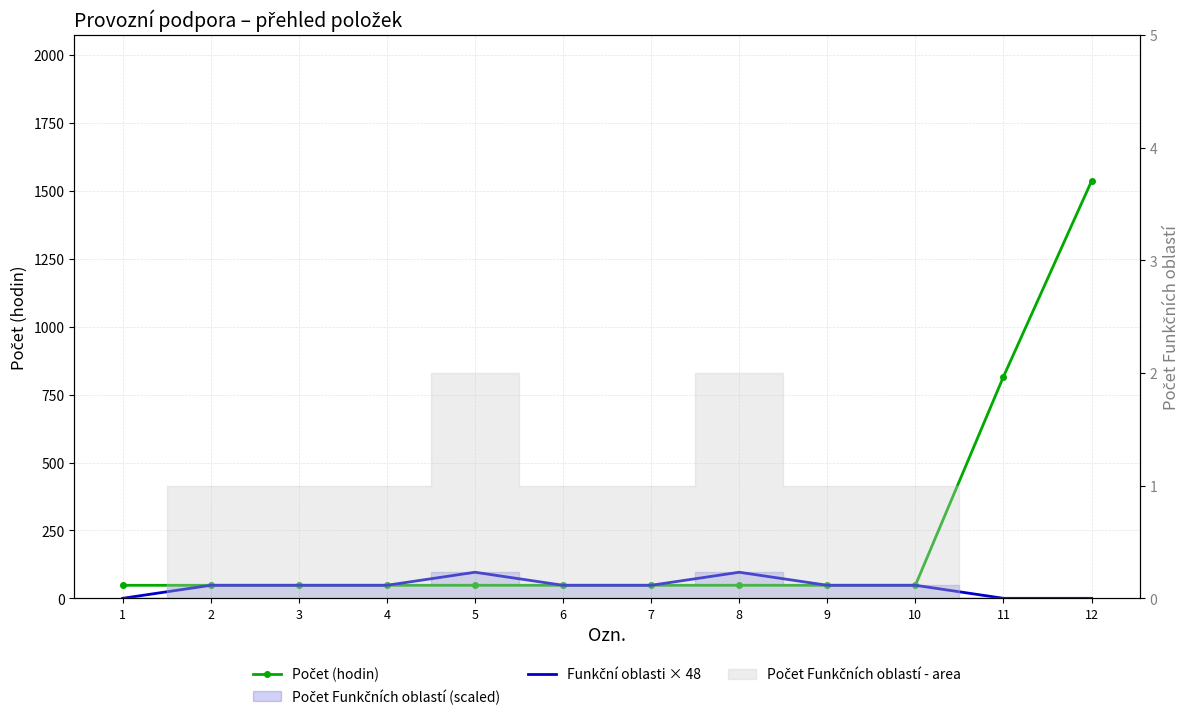

The Funkční oblasti × 48 series shows 0 at 12. True or false?

True